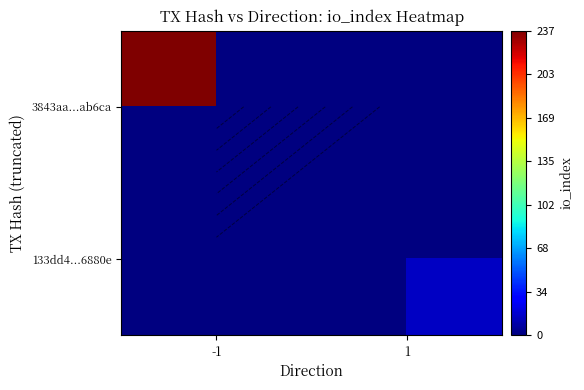

At how many categories does at least one series exceed 41?

1